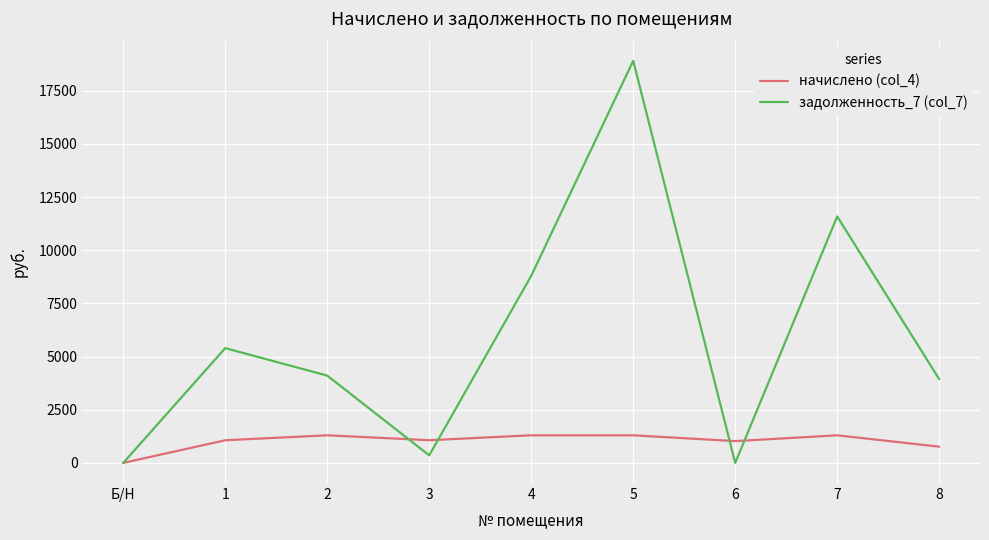

At which category does начислено (col_4) reach its first local peak?

2